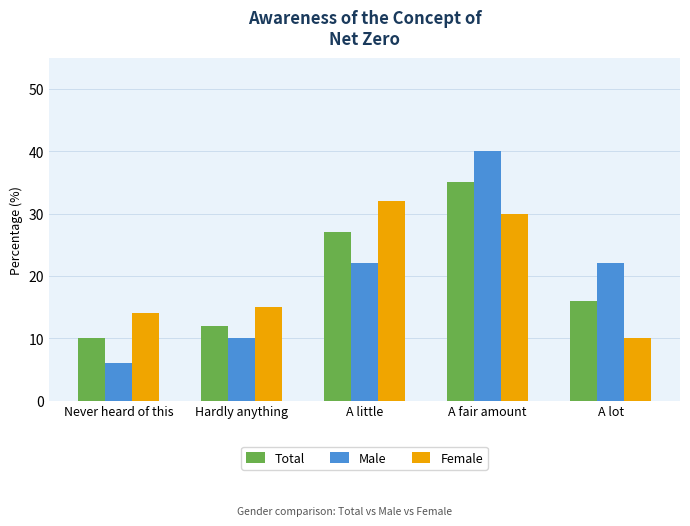

How many series are shown in this chart?

3